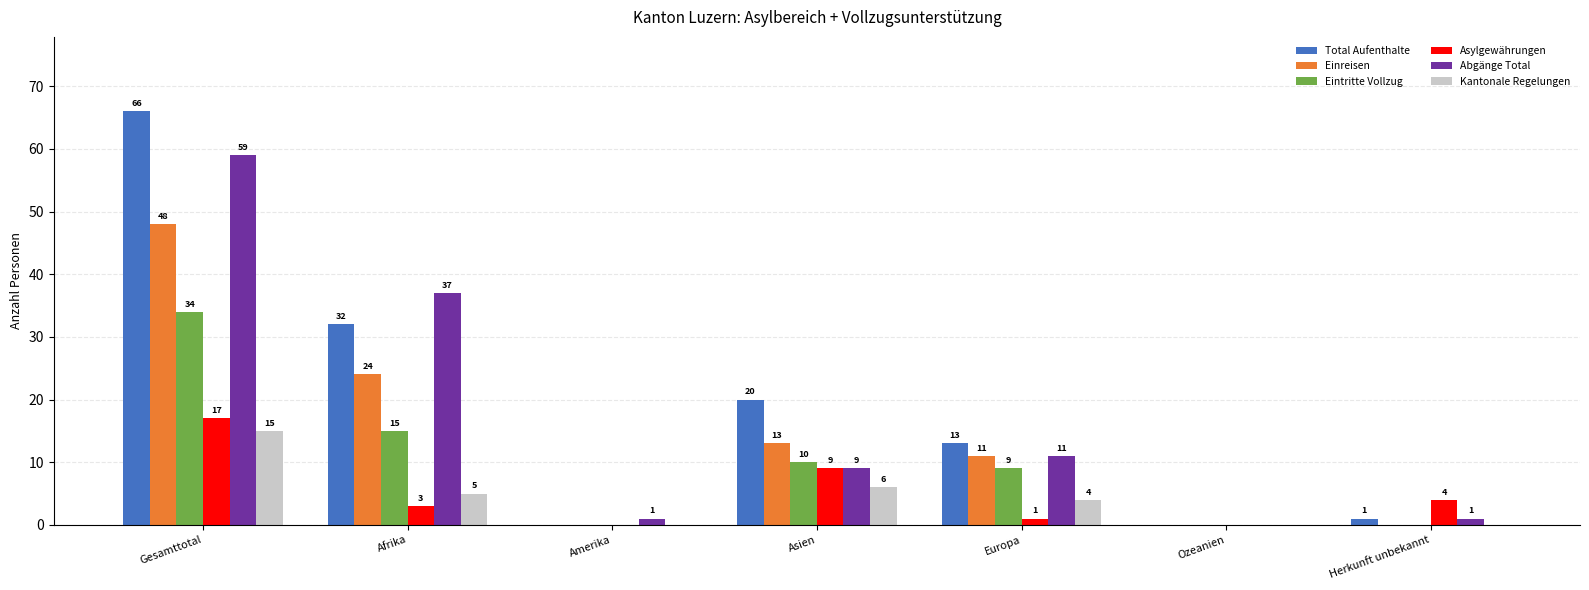

Which series has the widest spread of values?

Total Aufenthalte